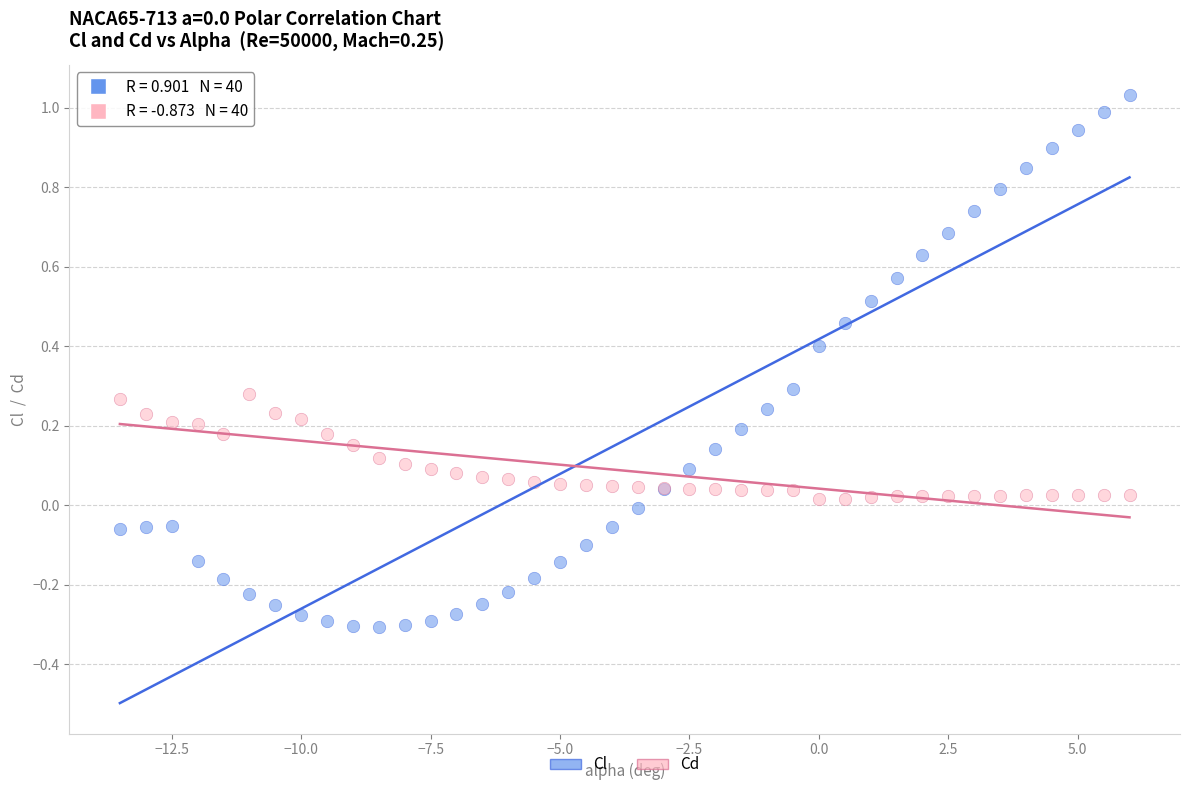

Which series contains the lowest Y value?

Cl